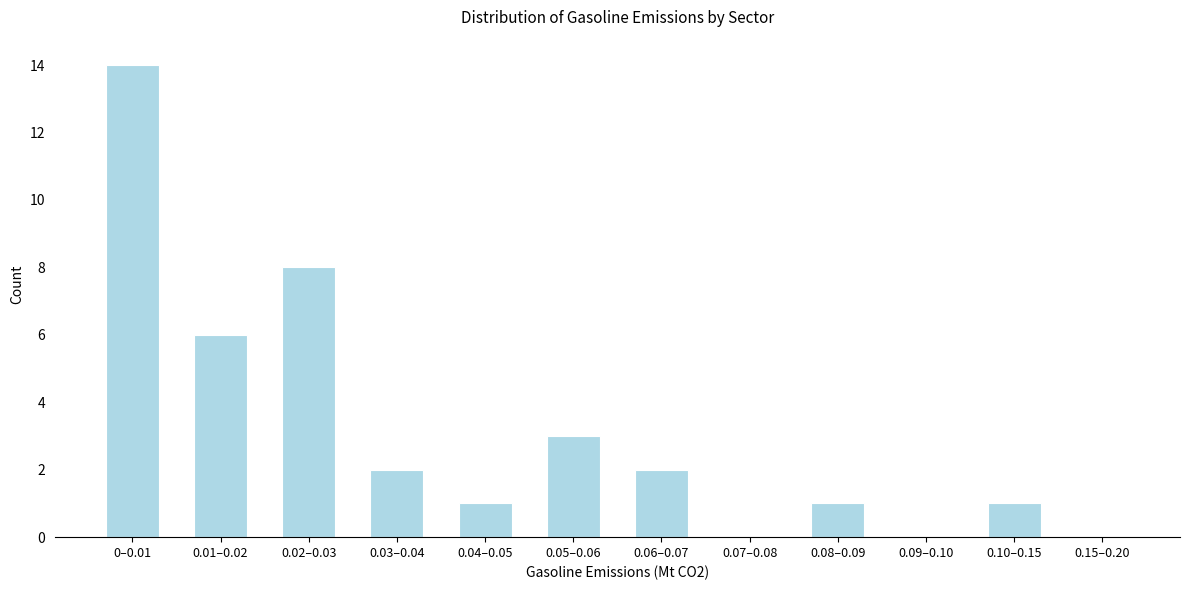

Reading left to right, what are all the values shown in this chart?

0–0.01=14	0.01–0.02=6	0.02–0.03=8	0.03–0.04=2	0.04–0.05=1	0.05–0.06=3	0.06–0.07=2	0.07–0.08=0	0.08–0.09=1	0.09–0.10=0	0.10–0.15=1	0.15–0.20=0